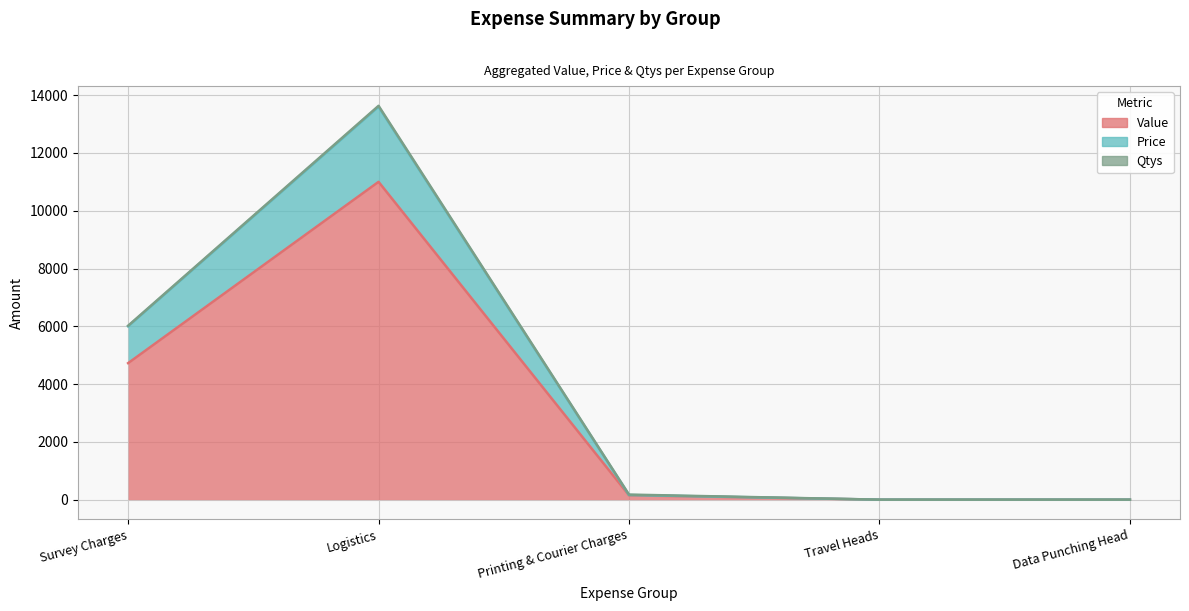

How many positive values does the Price series have?

3